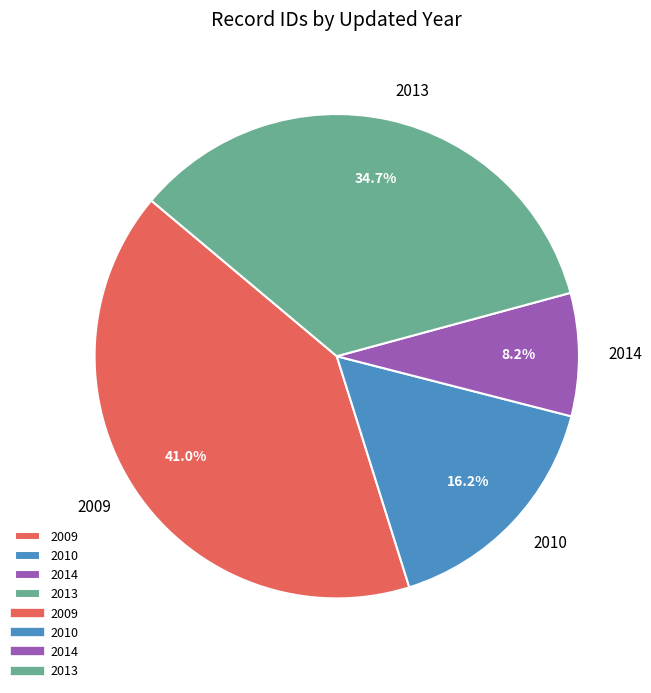

Does 2014 represent more than half of the total?

No